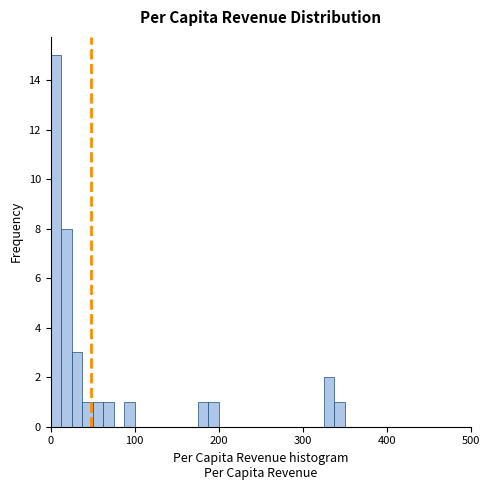

Around what value on the x-axis is the tallest bar? Give the approximate position of its centre, as read against the axis.

10